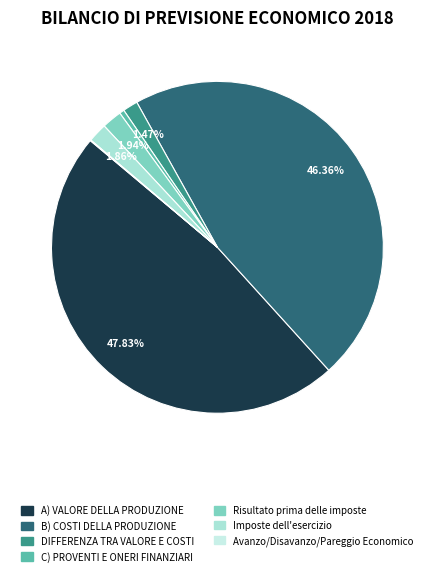

Rank the categories by value from lowest to highest.

Avanzo/Disavanzo/Pareggio Economico, C) PROVENTI E ONERI FINANZIARI, DIFFERENZA TRA VALORE E COSTI, Imposte dell'esercizio, Risultato prima delle imposte, B) COSTI DELLA PRODUZIONE, A) VALORE DELLA PRODUZIONE